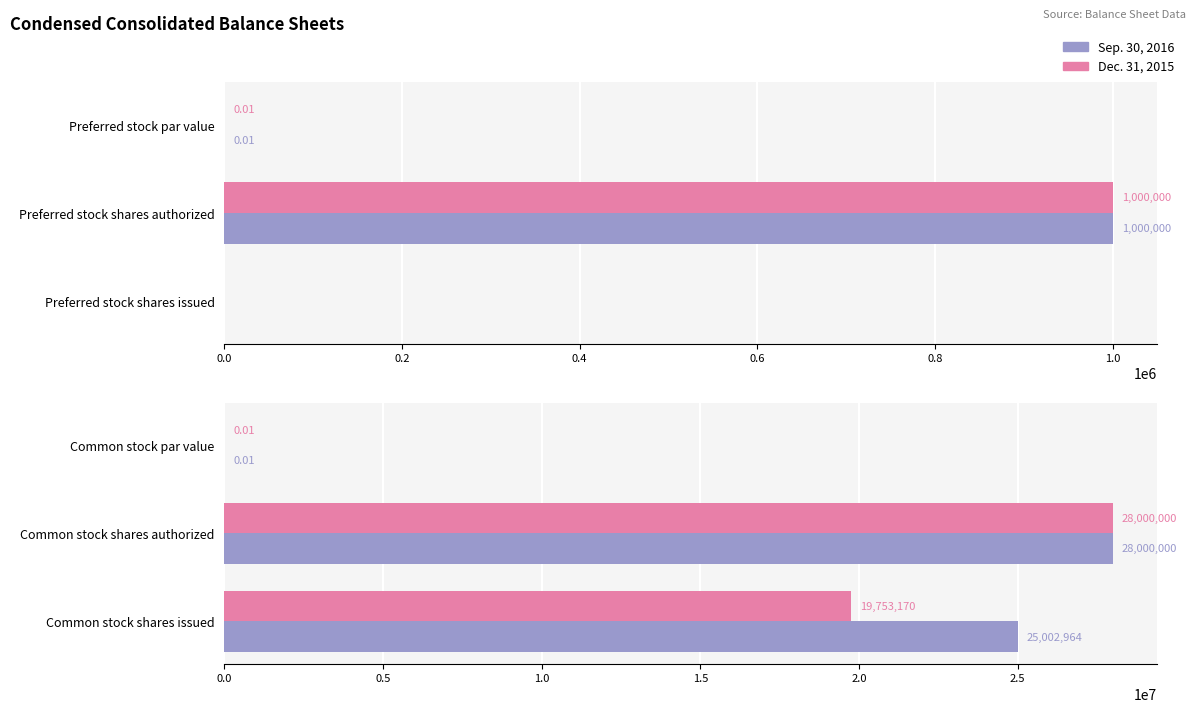

Rank the series by their maximum value, from lowest to highest.

Sep. 30, 2016, Dec. 31, 2015